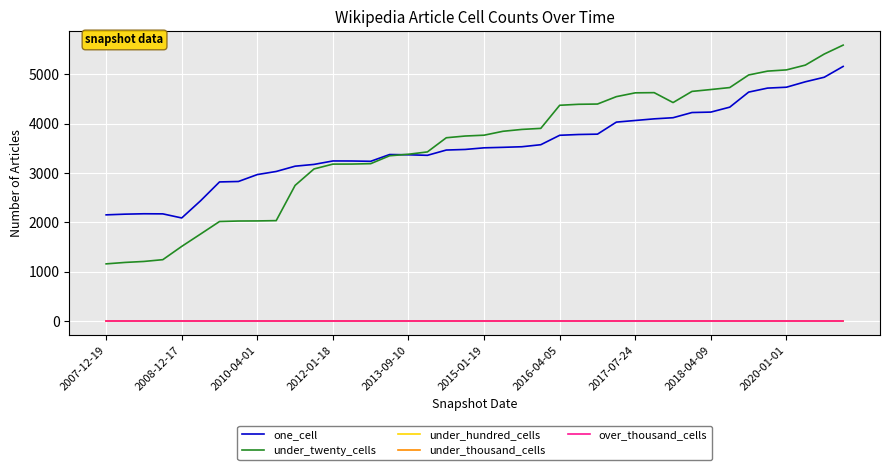

Is this an area chart (filled region under the line)?

No